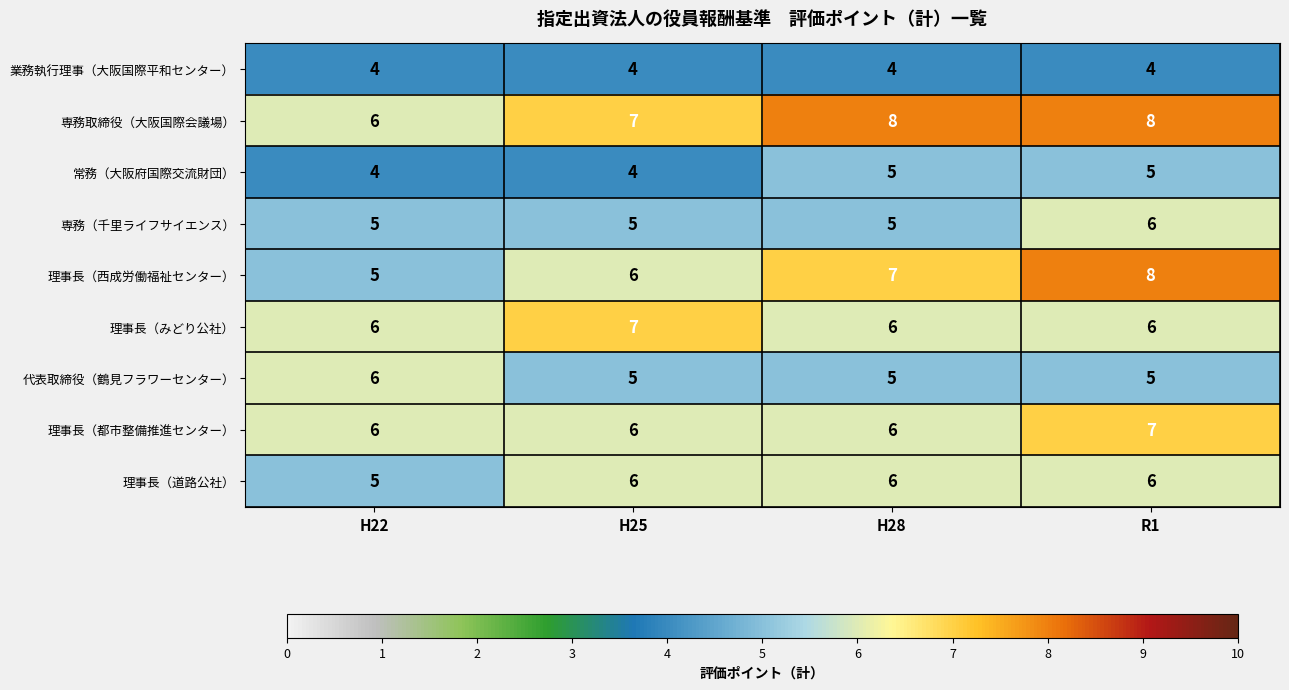

Which category has the highest value in the 専務（千里ライフサイエンス） series?

R1